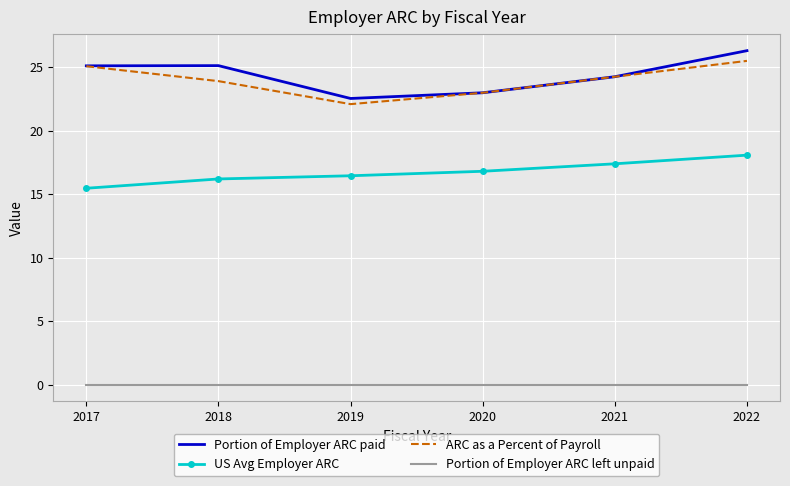

In Portion of Employer ARC paid, how many points are higher than both neighbors (excluding endpoints)?

1